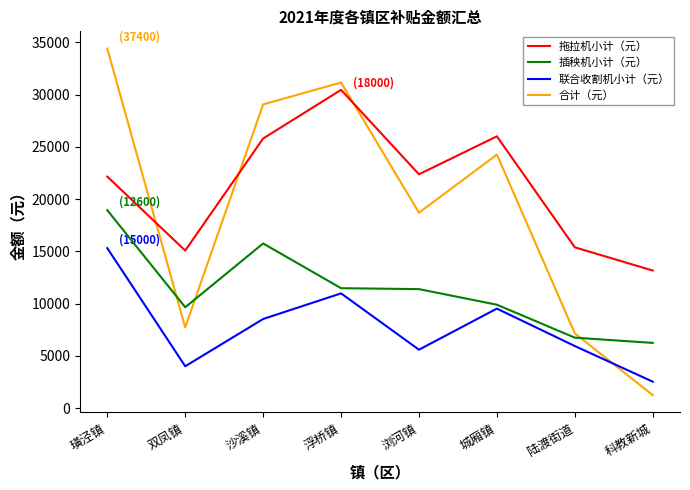

List the series in order of their peak value, lowest first.

联合收割机小计（元）, 插秧机小计（元）, 拖拉机小计（元）, 合计（元）